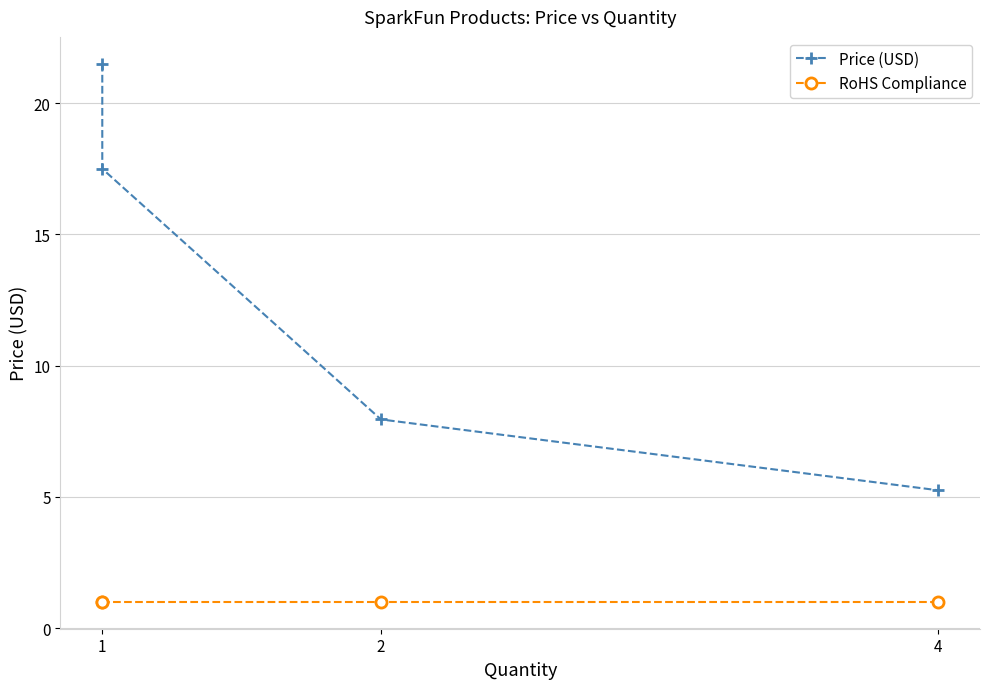

At which label does Price (USD) first exceed 17?

1